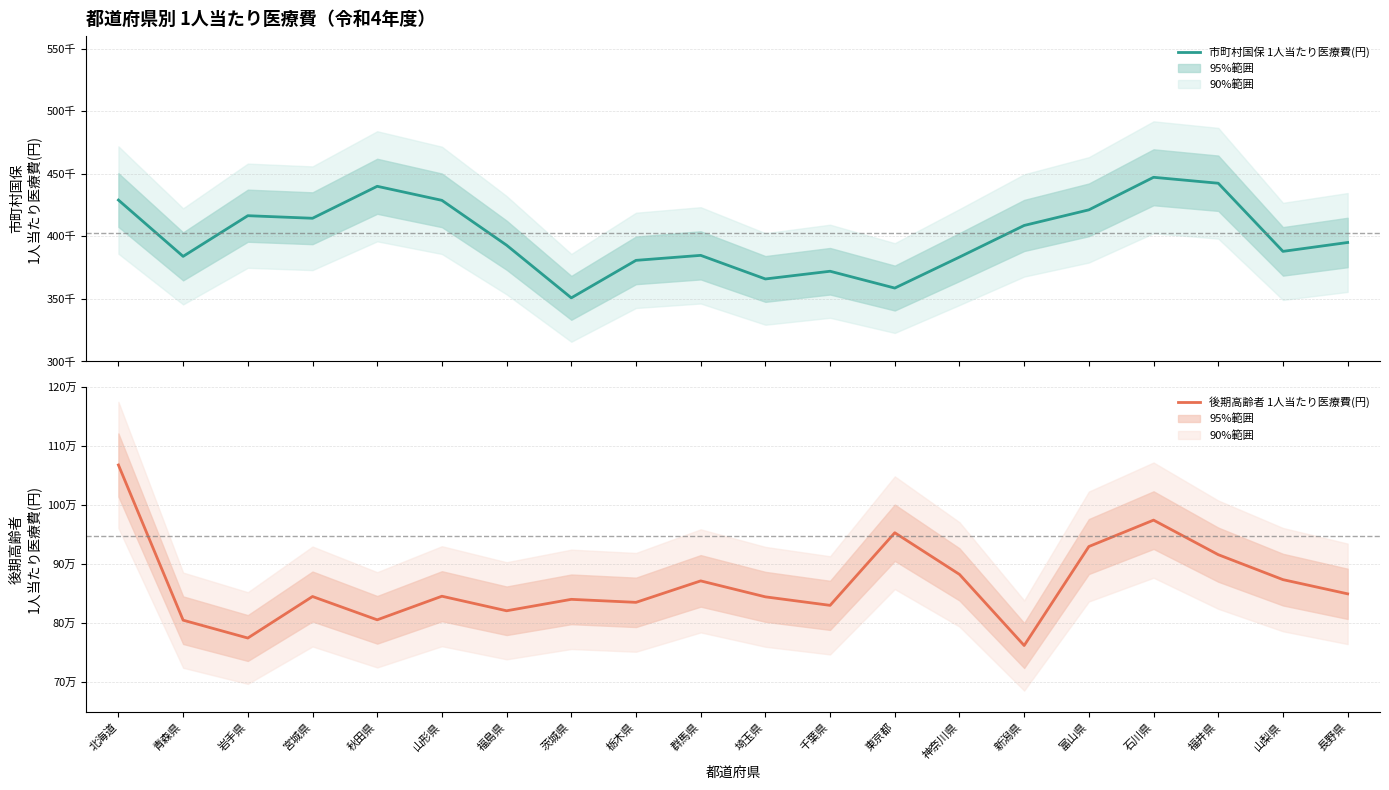

Which category has the highest value in the 市町村国保 1人当たり医療費(円) series?

石川県